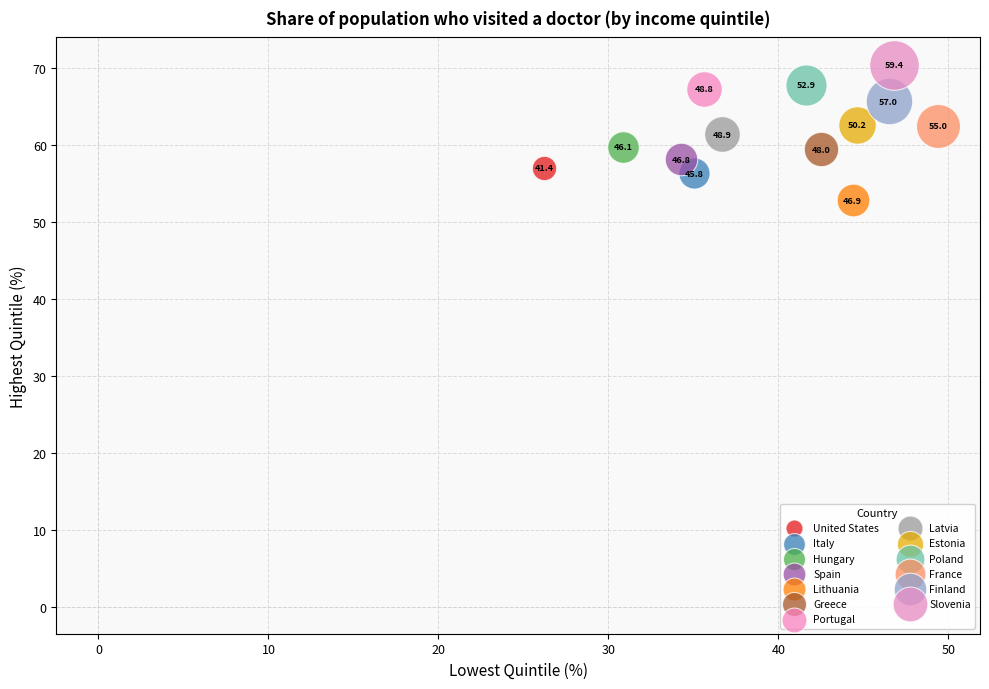

What are all the series names shown in the legend?

United States, Italy, Hungary, Spain, Lithuania, Greece, Portugal, Latvia, Estonia, Poland, France, Finland, Slovenia